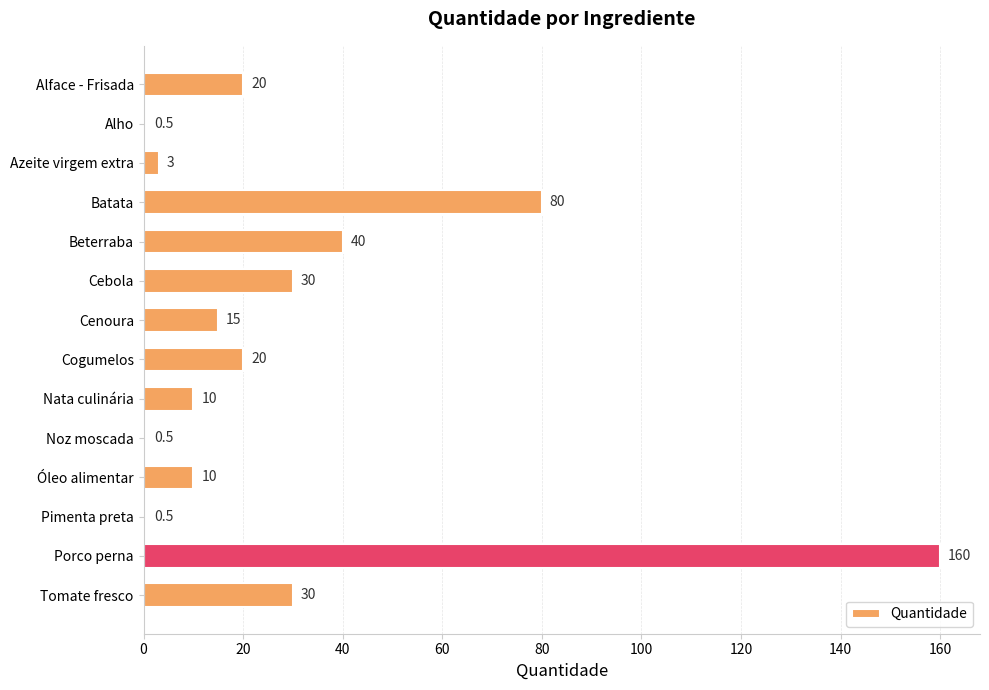

Which category has the highest value across all series?

Porco perna